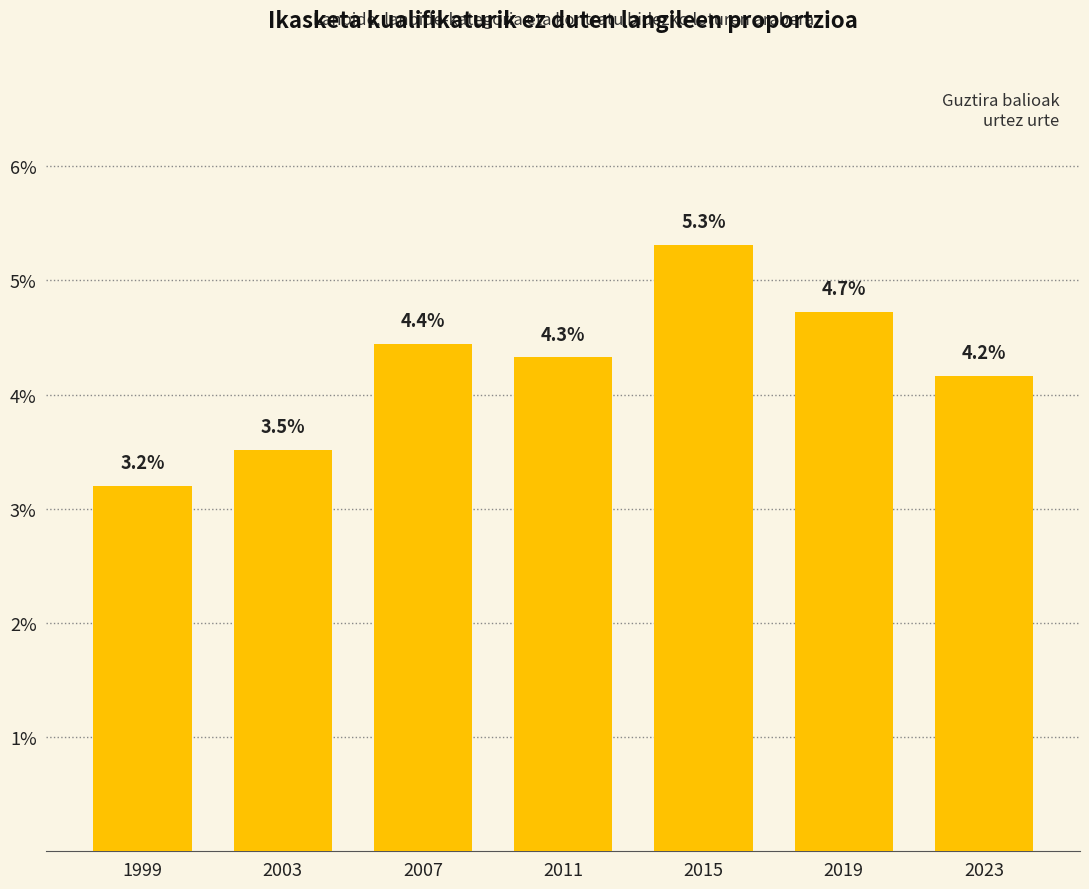

Reading right to left, what are all the values shown in this chart?

4.2	4.7	5.3	4.3	4.4	3.5	3.2